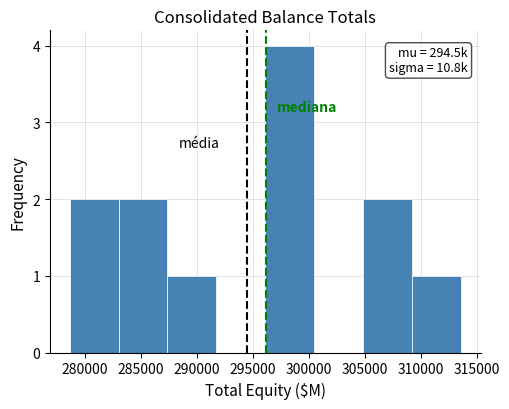

Which range on the x-axis has the tallest bar?

296000 to 300500